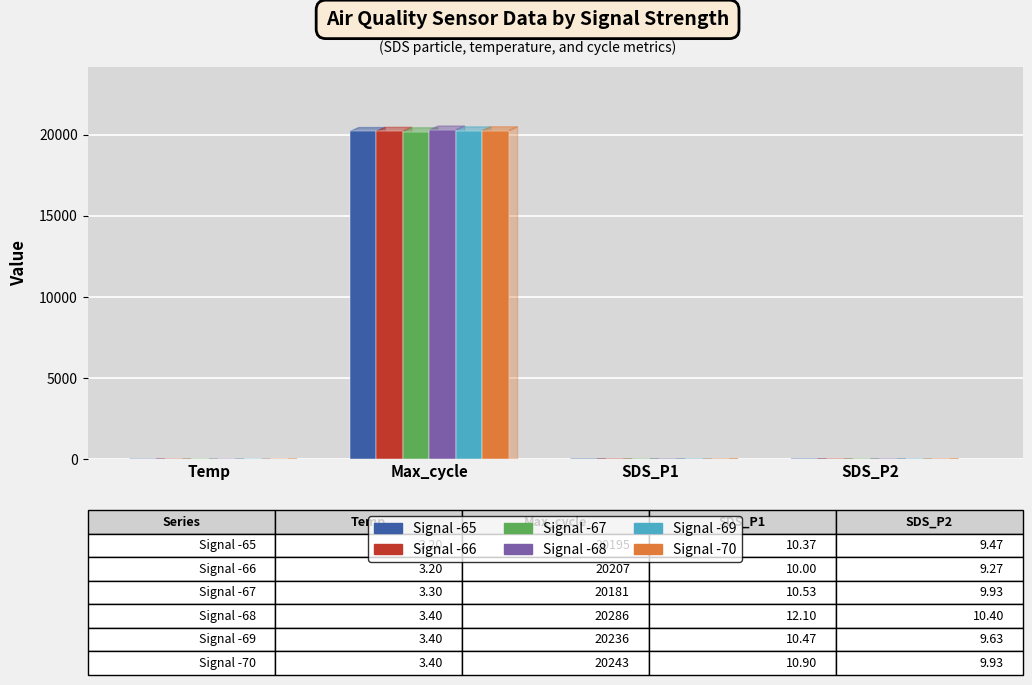

Which series has the largest range (max minus min)?

Signal -68